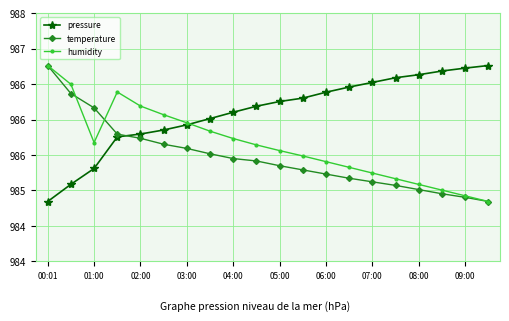

What are all the series names shown in the legend?

pressure, temperature, humidity